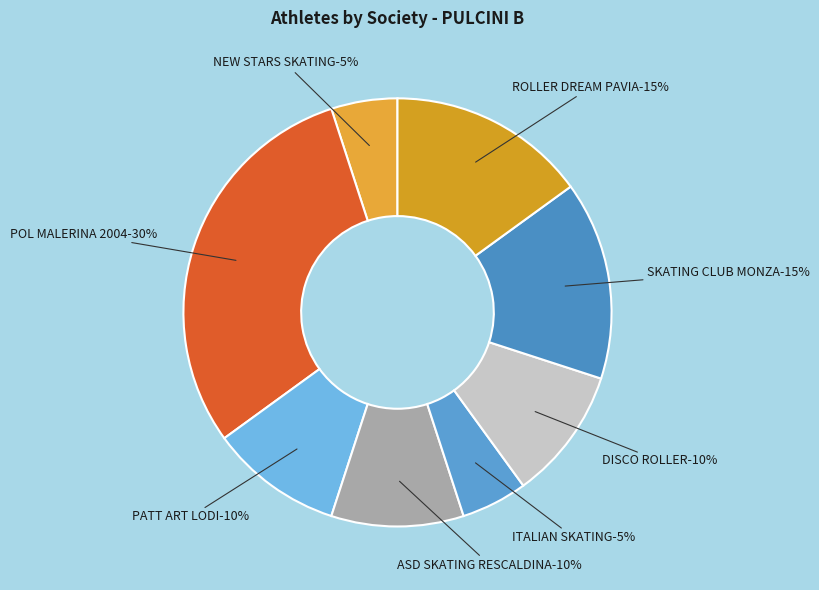

What is the smallest slice in the pie chart?

NEW STARS SKATING